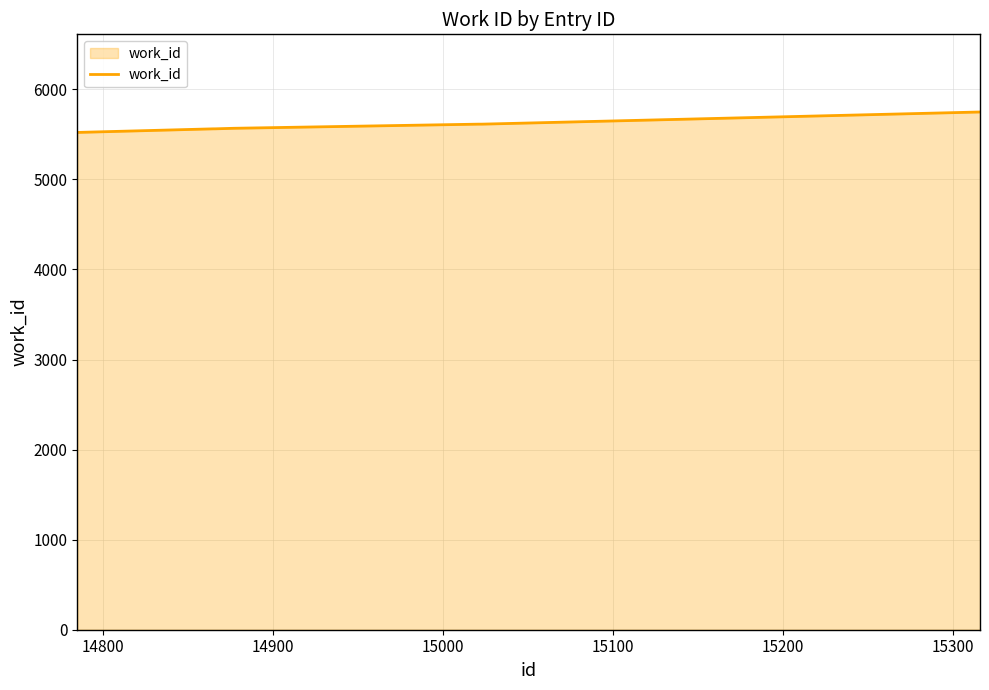

What is the sum of all values?

39191